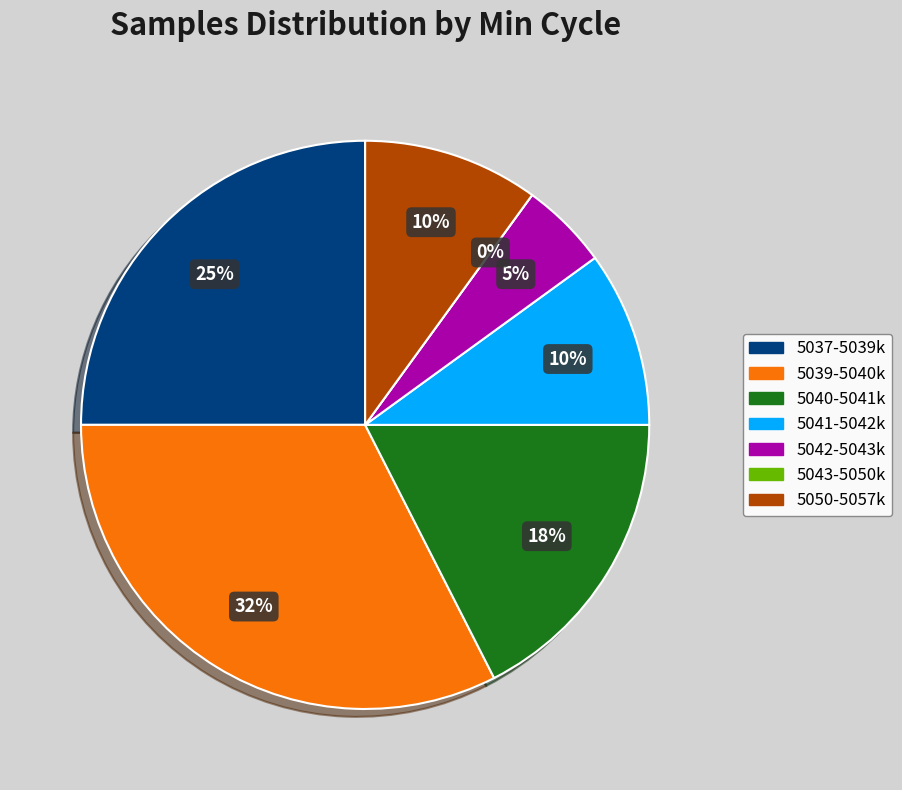

True or false: 28 accounts for 10% of the total.

True